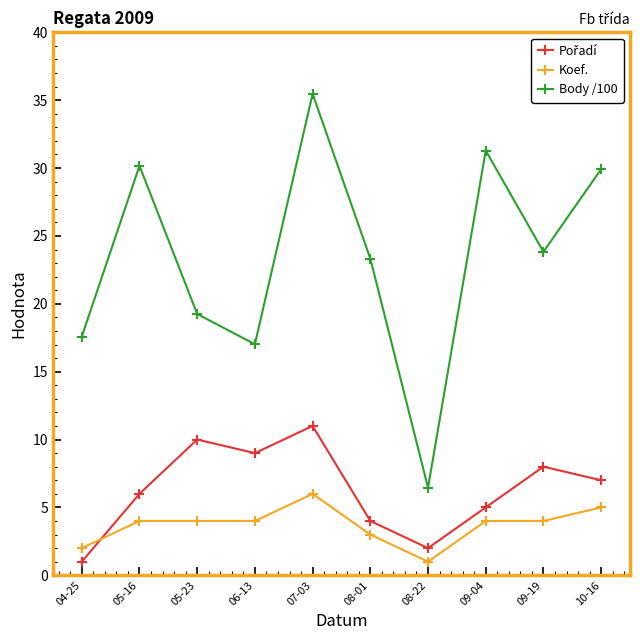

Where is the first local maximum for Body /100?

05-16